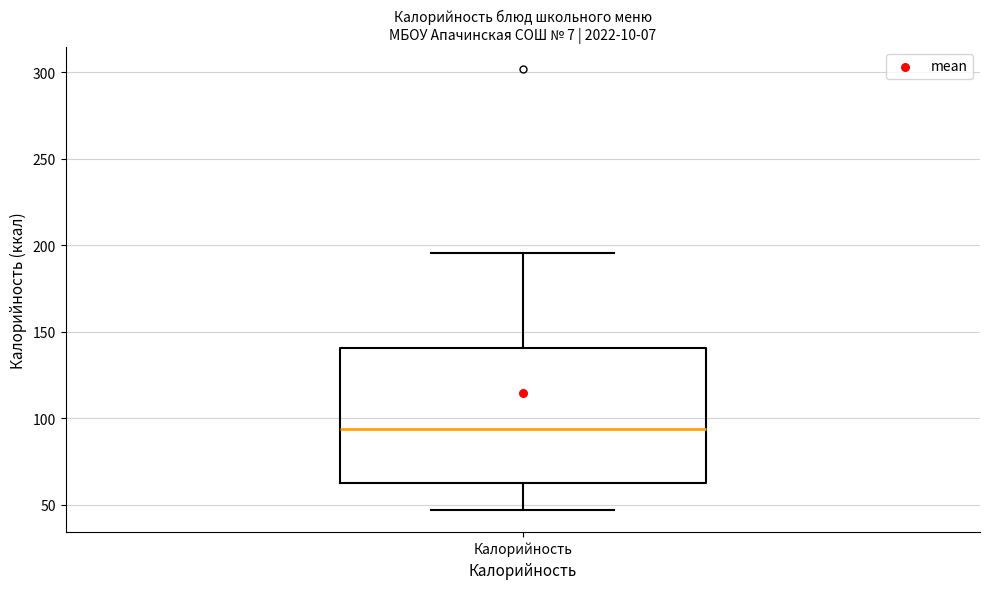

Transcribe this box plot: give where the median line is, the range the box spans, and where the two whiskers end, as read against the y-axis. The values are not printed on the chart, so give them approximately, as read against the axis.

median 95, box 65 to 140, whiskers 45 to 195